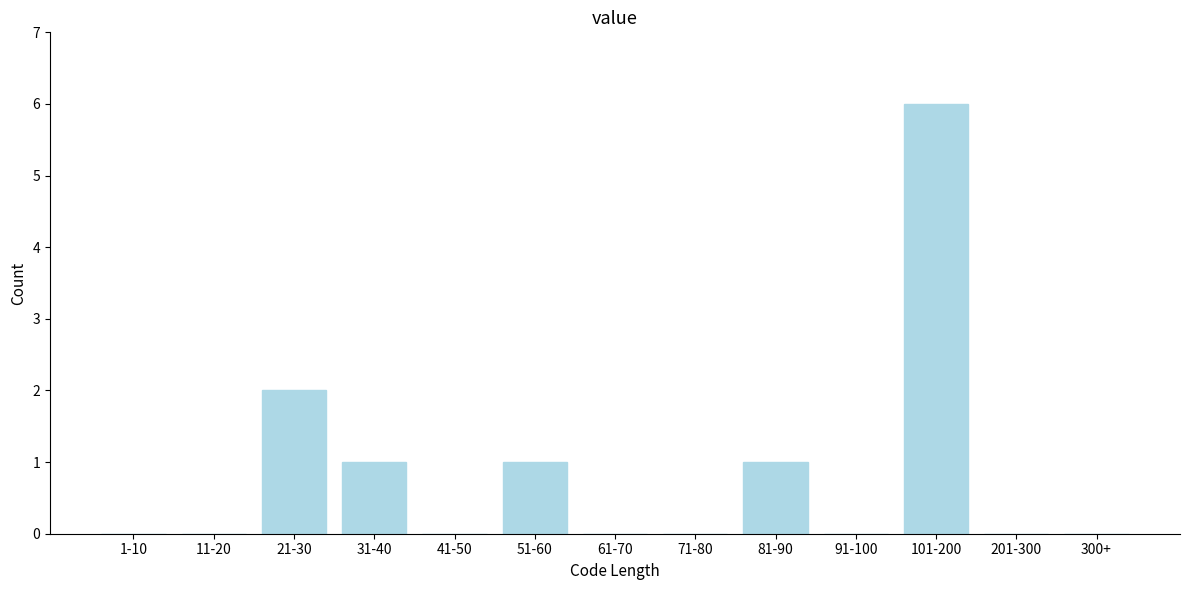

Reading right to left, list all the values displayed in this chart.

300+=0	201-300=0	101-200=6	91-100=0	81-90=1	71-80=0	61-70=0	51-60=1	41-50=0	31-40=1	21-30=2	11-20=0	1-10=0